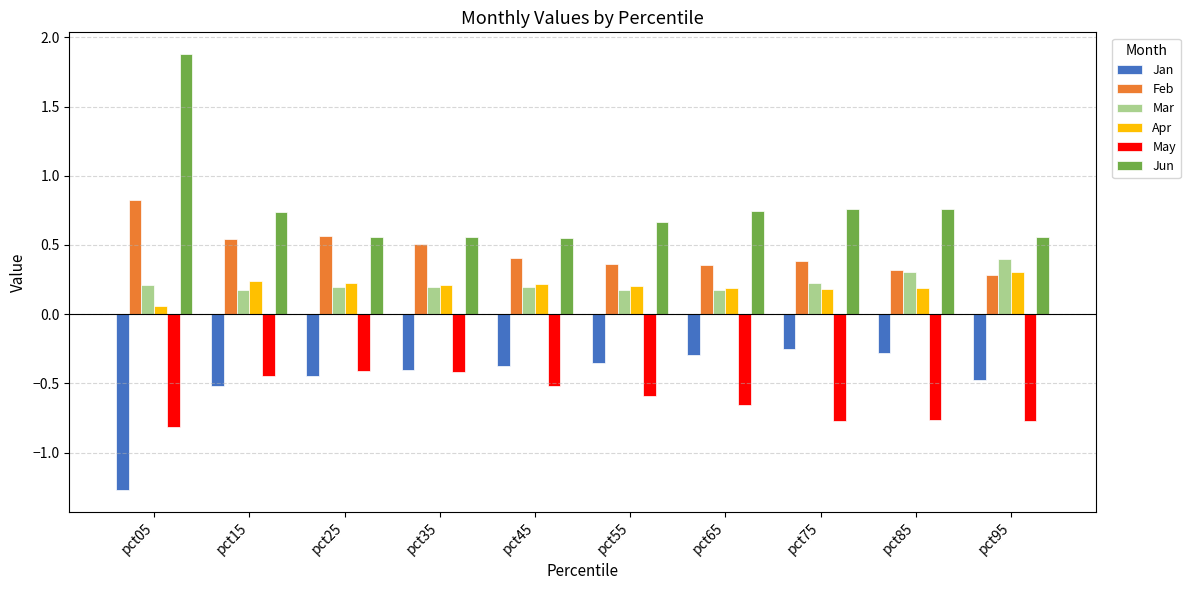

Are the bars horizontal?

No